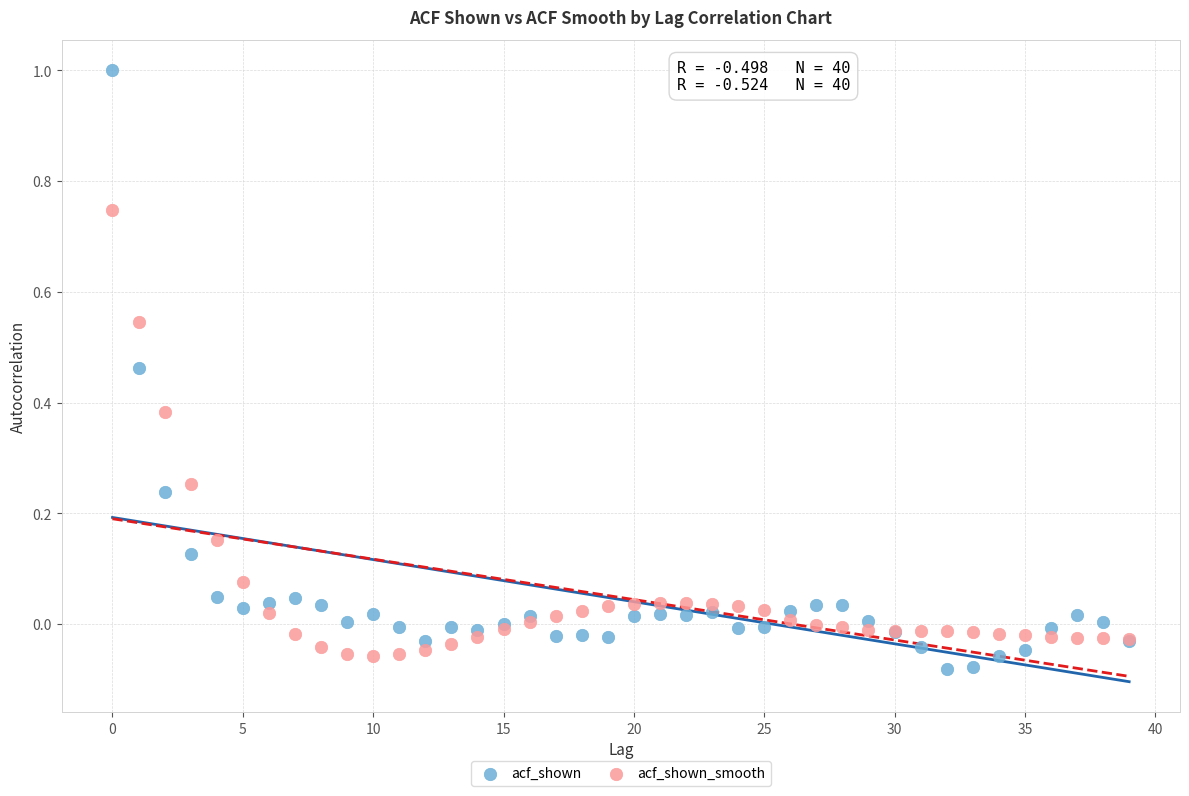

Which series contains the lowest Y value?

acf_shown